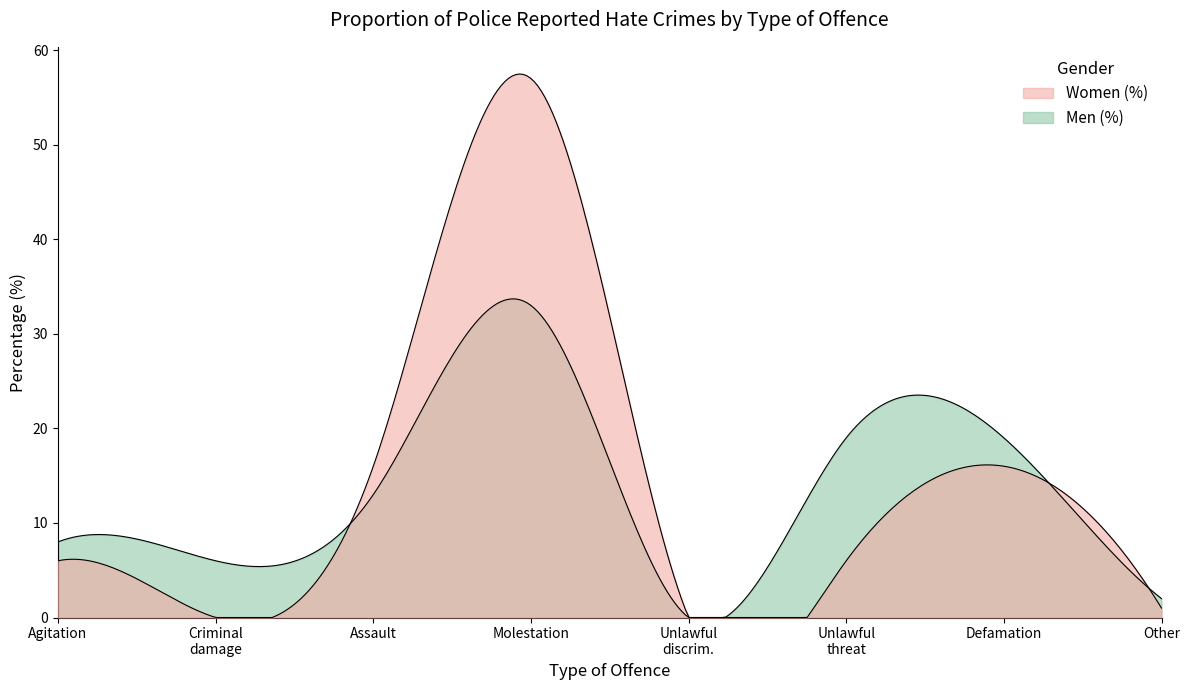

Reading right to left, what are all the values shown in this chart?

Women (%): 1	16	6	0	57	16	0	6
Men (%): 2	19	19	0	33	13	6	8